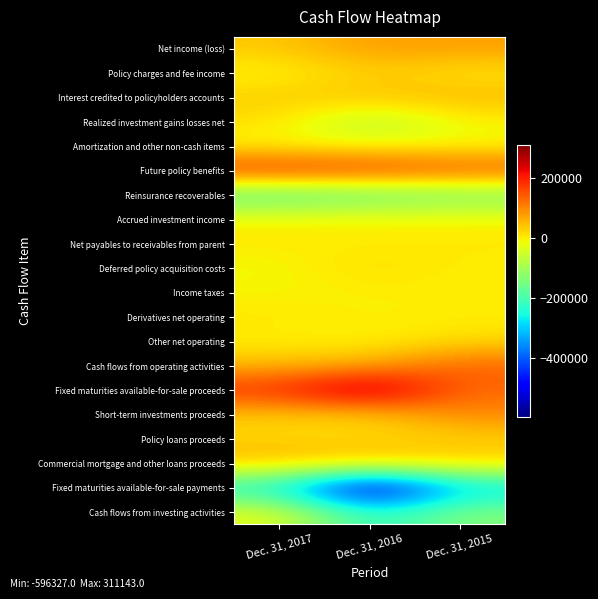

Reading right to left, what are all the values shown in this chart?

Net income (loss): Dec. 31, 2015=76064	Dec. 31, 2016=79200	Dec. 31, 2017=35257
Policy charges and fee income: Dec. 31, 2015=8047	Dec. 31, 2016=29552	Dec. 31, 2017=-9816
Interest credited to policyholders accounts: Dec. 31, 2015=50047	Dec. 31, 2016=43928	Dec. 31, 2017=32959
Realized investment gains losses net: Dec. 31, 2015=-5753	Dec. 31, 2016=-88428	Dec. 31, 2017=14038
Amortization and other non-cash items: Dec. 31, 2015=-13050	Dec. 31, 2016=-15720	Dec. 31, 2017=-10893
Future policy benefits: Dec. 31, 2015=157138	Dec. 31, 2016=183130	Dec. 31, 2017=192407
Reinsurance recoverables: Dec. 31, 2015=-153690	Dec. 31, 2016=-176279	Dec. 31, 2017=-194653
Accrued investment income: Dec. 31, 2015=-1876	Dec. 31, 2016=815	Dec. 31, 2017=-751
Net payables to receivables from parent: Dec. 31, 2015=4807	Dec. 31, 2016=-216	Dec. 31, 2017=2978
Deferred policy acquisition costs: Dec. 31, 2015=-698	Dec. 31, 2016=17274	Dec. 31, 2017=-12060
Income taxes: Dec. 31, 2015=-1132	Dec. 31, 2016=-1658	Dec. 31, 2017=-6323
Derivatives net operating: Dec. 31, 2015=1049	Dec. 31, 2016=-2216	Dec. 31, 2017=7191
Other net operating: Dec. 31, 2015=16728	Dec. 31, 2016=-5433	Dec. 31, 2017=-1314
Cash flows from operating activities: Dec. 31, 2015=137681	Dec. 31, 2016=63949	Dec. 31, 2017=49020
Fixed maturities available-for-sale proceeds: Dec. 31, 2015=124482	Dec. 31, 2016=311143	Dec. 31, 2017=191284
Short-term investments proceeds: Dec. 31, 2015=99898	Dec. 31, 2016=25130	Dec. 31, 2017=32985
Policy loans proceeds: Dec. 31, 2015=23785	Dec. 31, 2016=22090	Dec. 31, 2017=21743
Commercial mortgage and other loans proceeds: Dec. 31, 2015=37099	Dec. 31, 2016=42051	Dec. 31, 2017=55580
Fixed maturities available-for-sale payments: Dec. 31, 2015=-301629	Dec. 31, 2016=-596327	Dec. 31, 2017=-263909
Cash flows from investing activities: Dec. 31, 2015=-132975	Dec. 31, 2016=-244456	Dec. 31, 2017=-22950